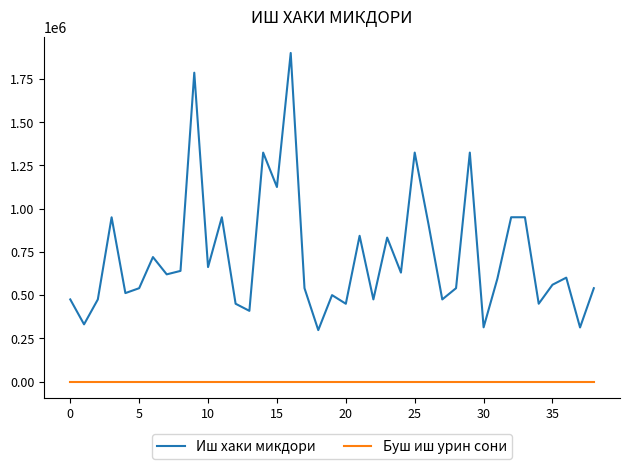

Which series has the largest total across all categories?

Иш хаки микдори